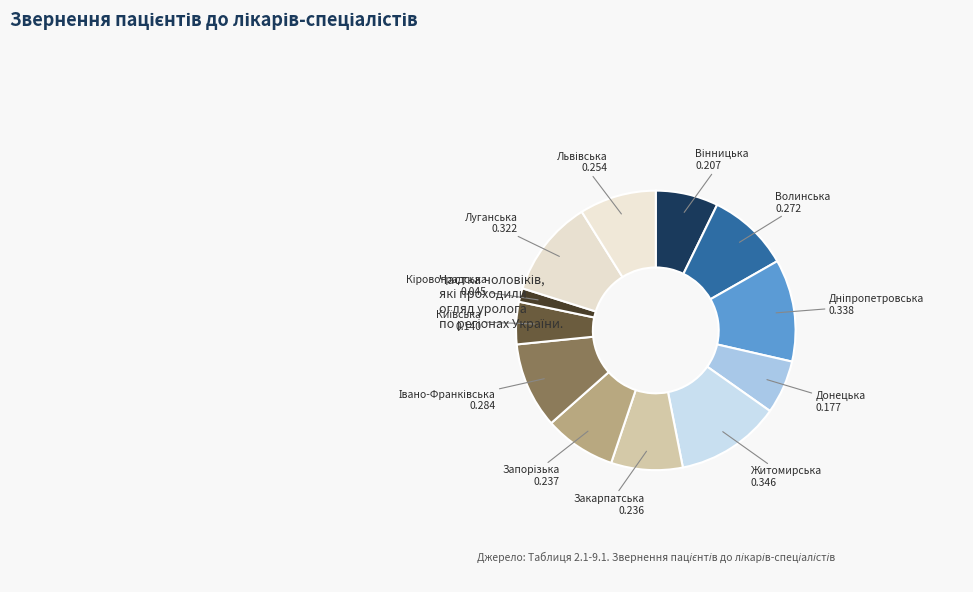

Is the sum of Донецька and Волинська greater than half?

No